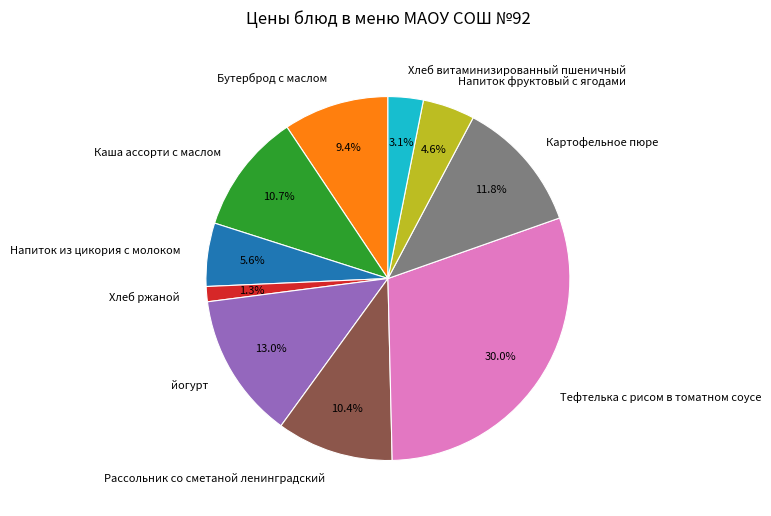

Which has a higher value, Тефтелька с рисом в томатном соусе or йогурт?

Тефтелька с рисом в томатном соусе